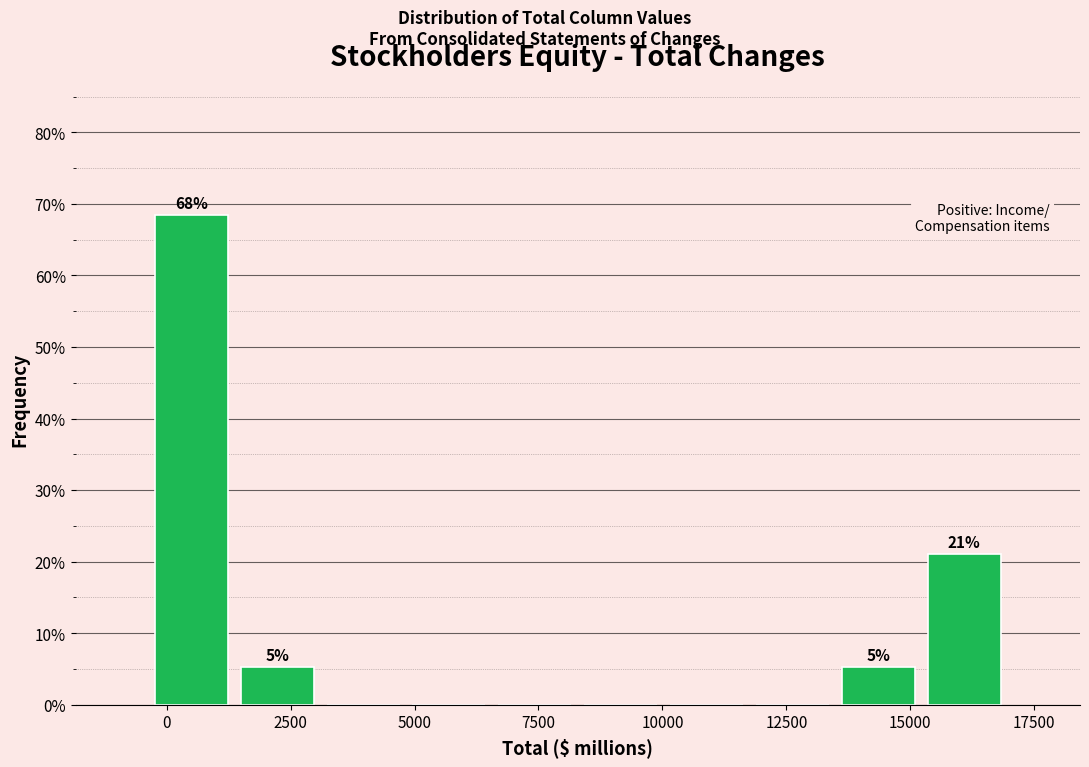

Read against the x-axis, roughly where is the centre of the tallest bar?

500